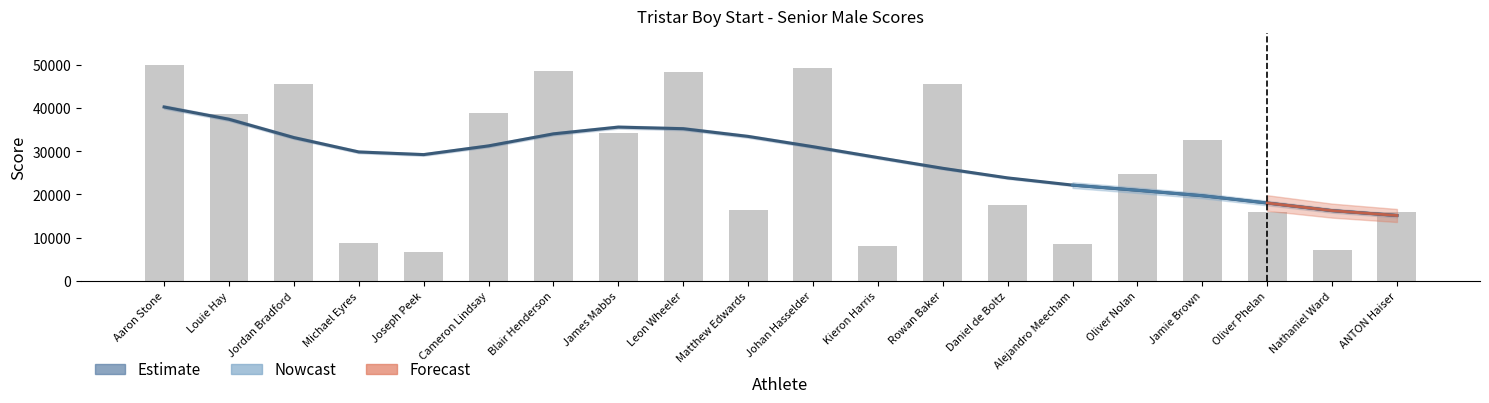

At which label does 4th Tri reach its peak?

Aaron Stone